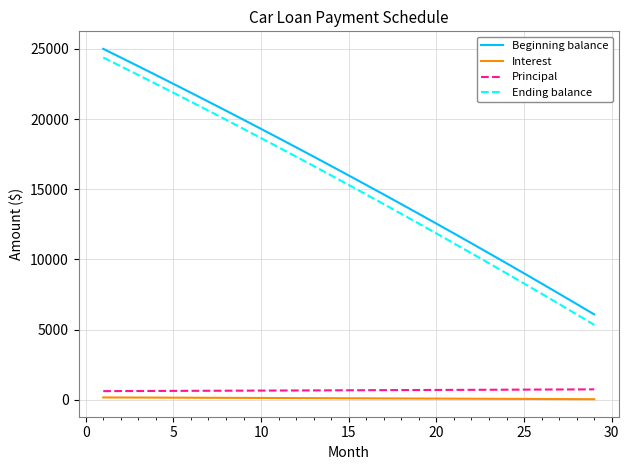

What is the difference between the maximum and minimum values in the Principal series?

126.1